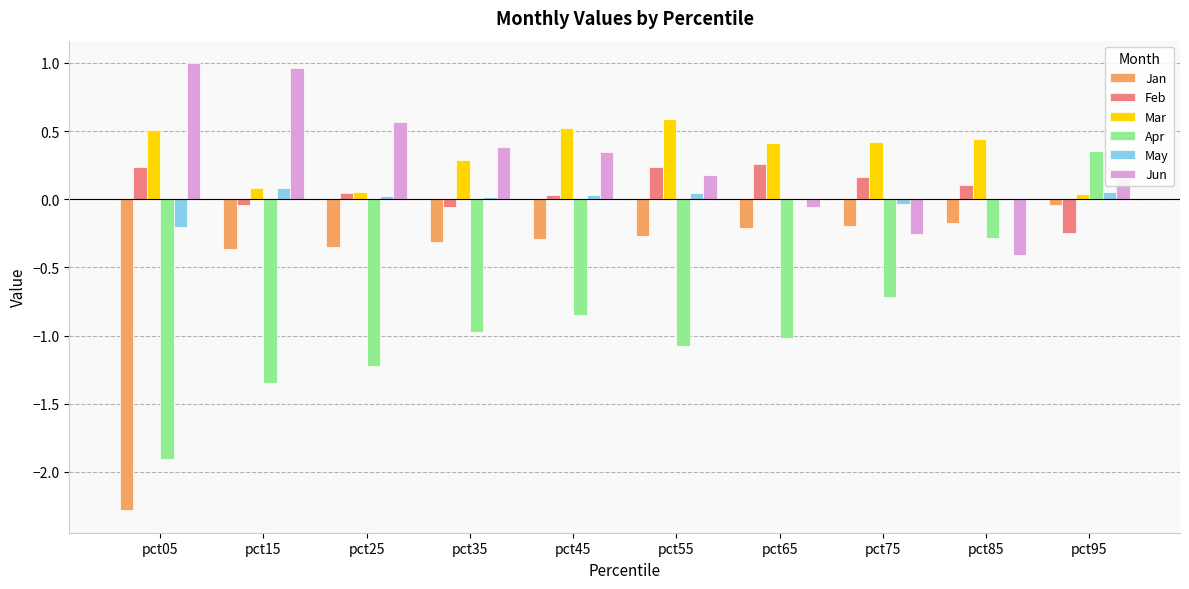

What is the spread (max minus min) of values at pct75?

1.1